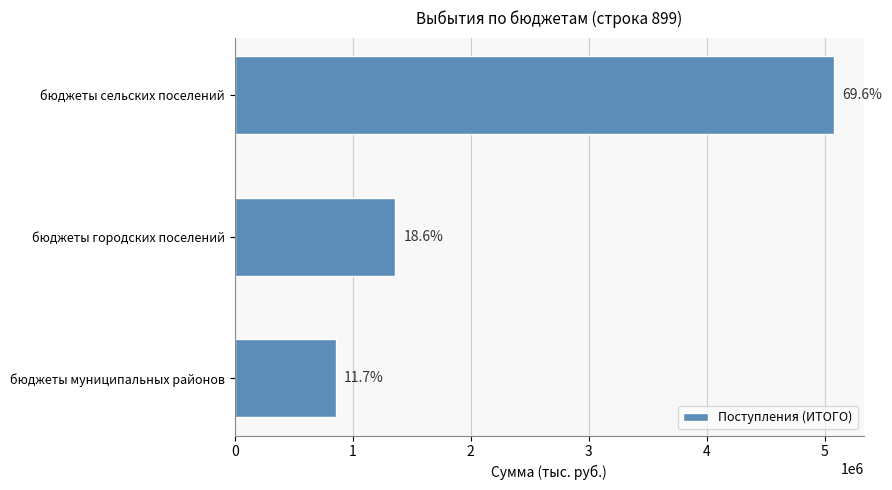

Are the bars horizontal?

Yes